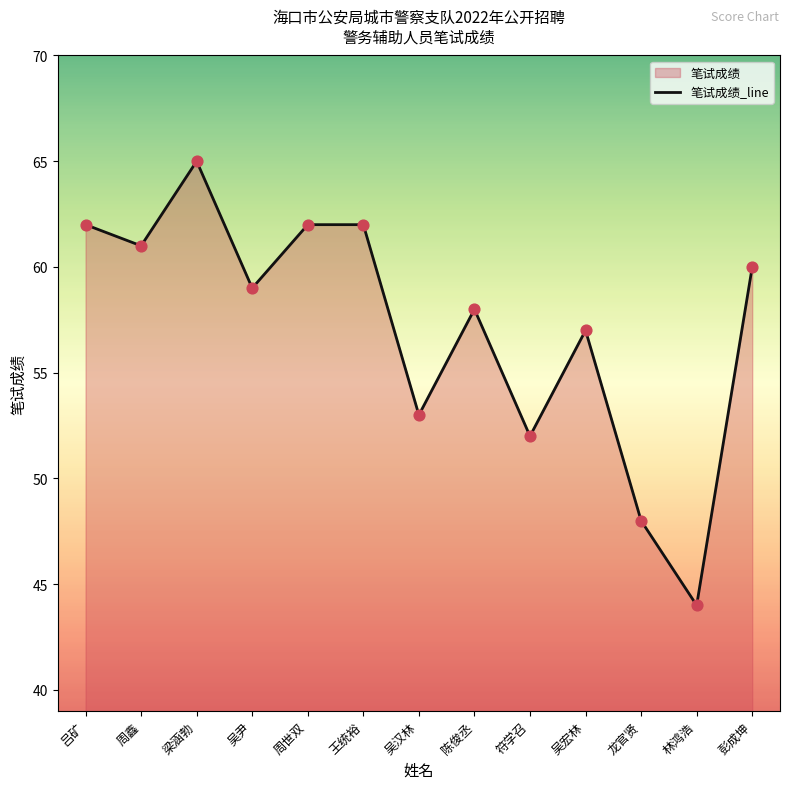

Which has a higher value, 陈俊丞 or 吕矿?

吕矿